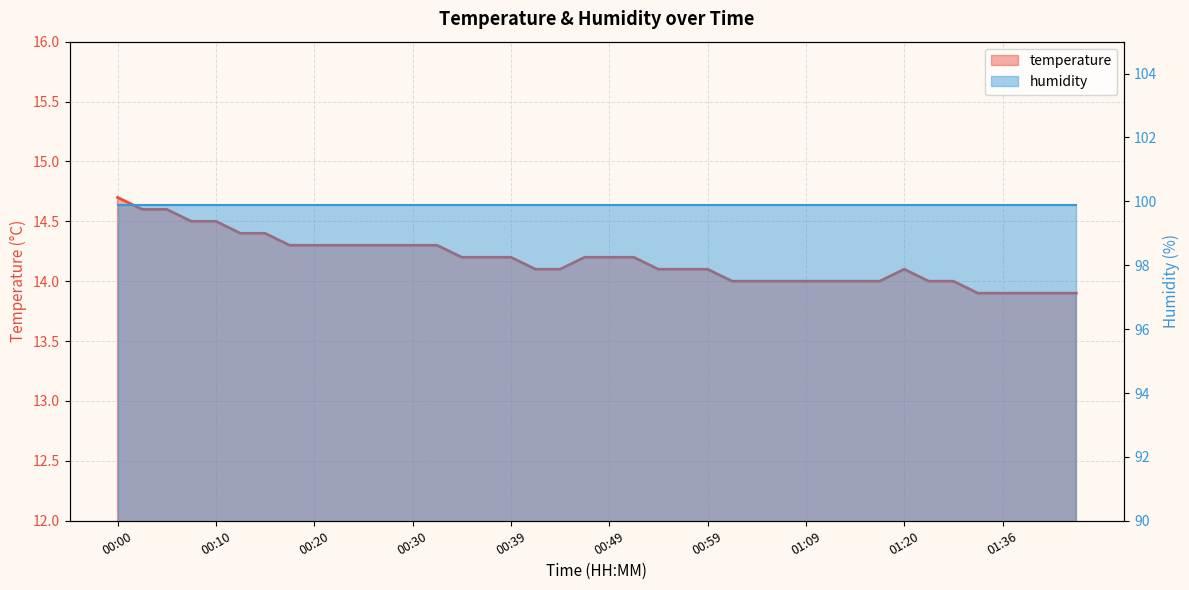

How many data points does each series have?

40